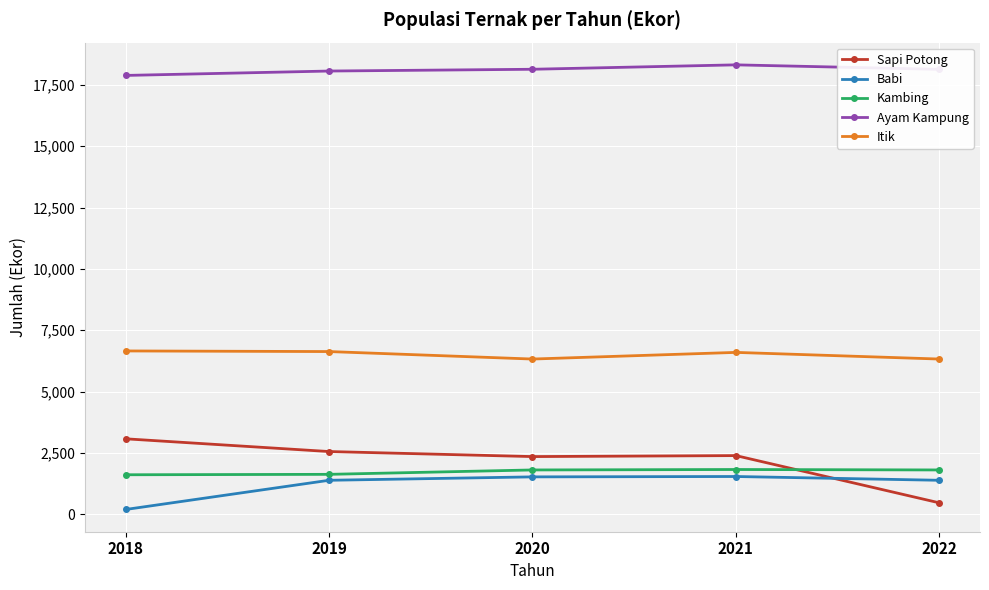

Which series has the largest range (max minus min)?

Sapi Potong